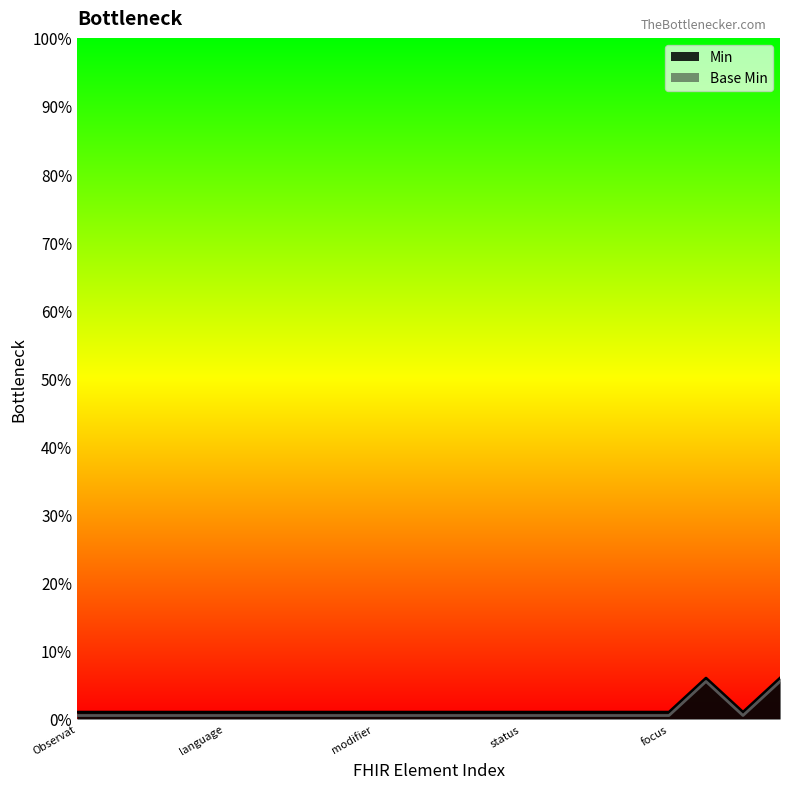

How many data points does each series have?

20